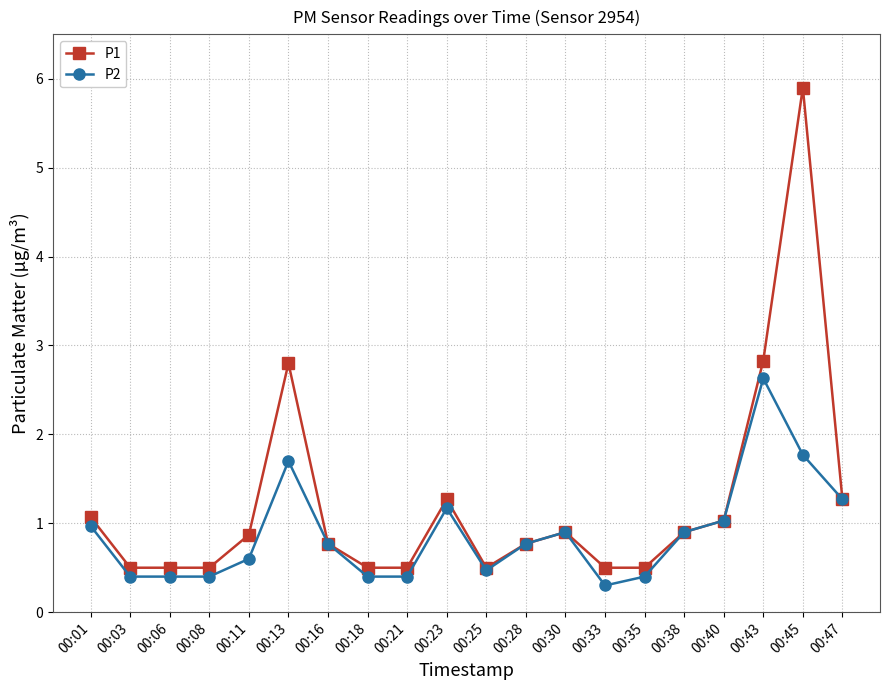

True or false: P1 has a value of 0.3 at 00:21.

False